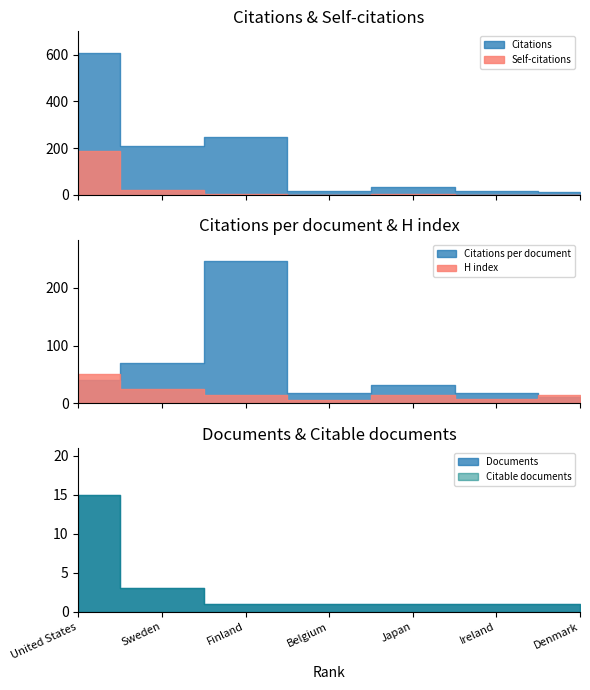

The Self-citations series shows 35.6 at Sweden. True or false?

False